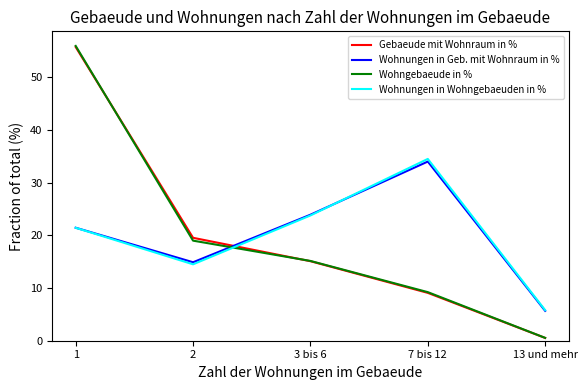

What is the total value across all series at 2?

67.9